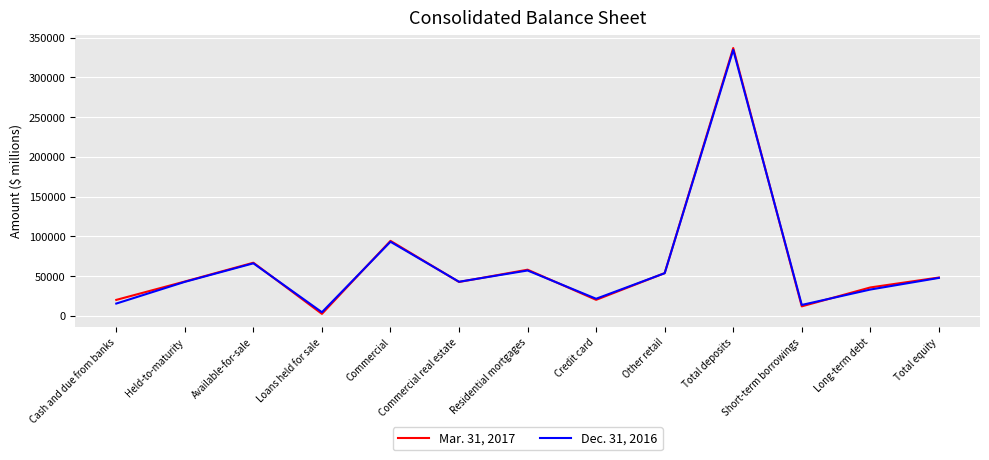

How many interior local valleys does the Dec. 31, 2016 series have?

4